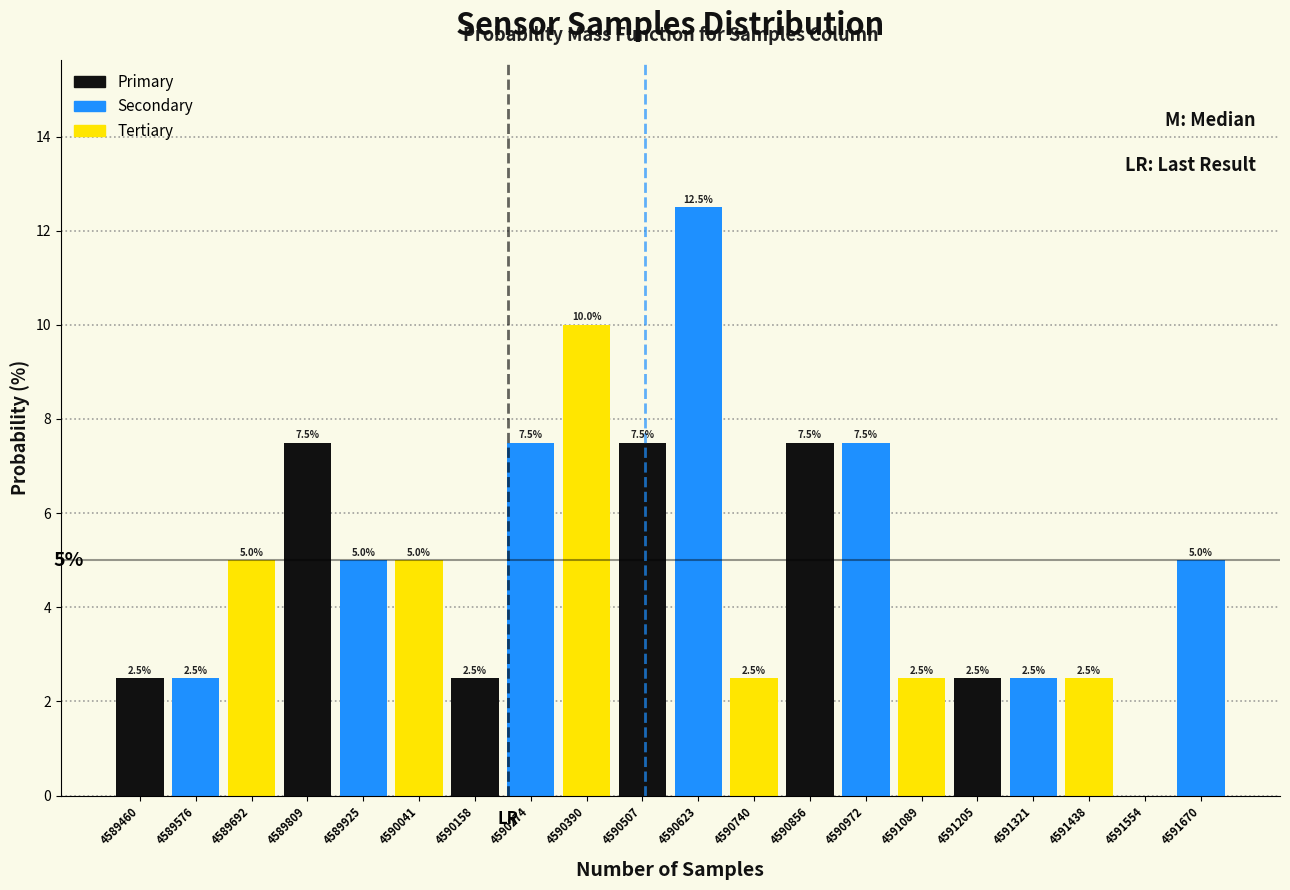

Which range on the x-axis has the tallest bar?

4590560 to 4590680